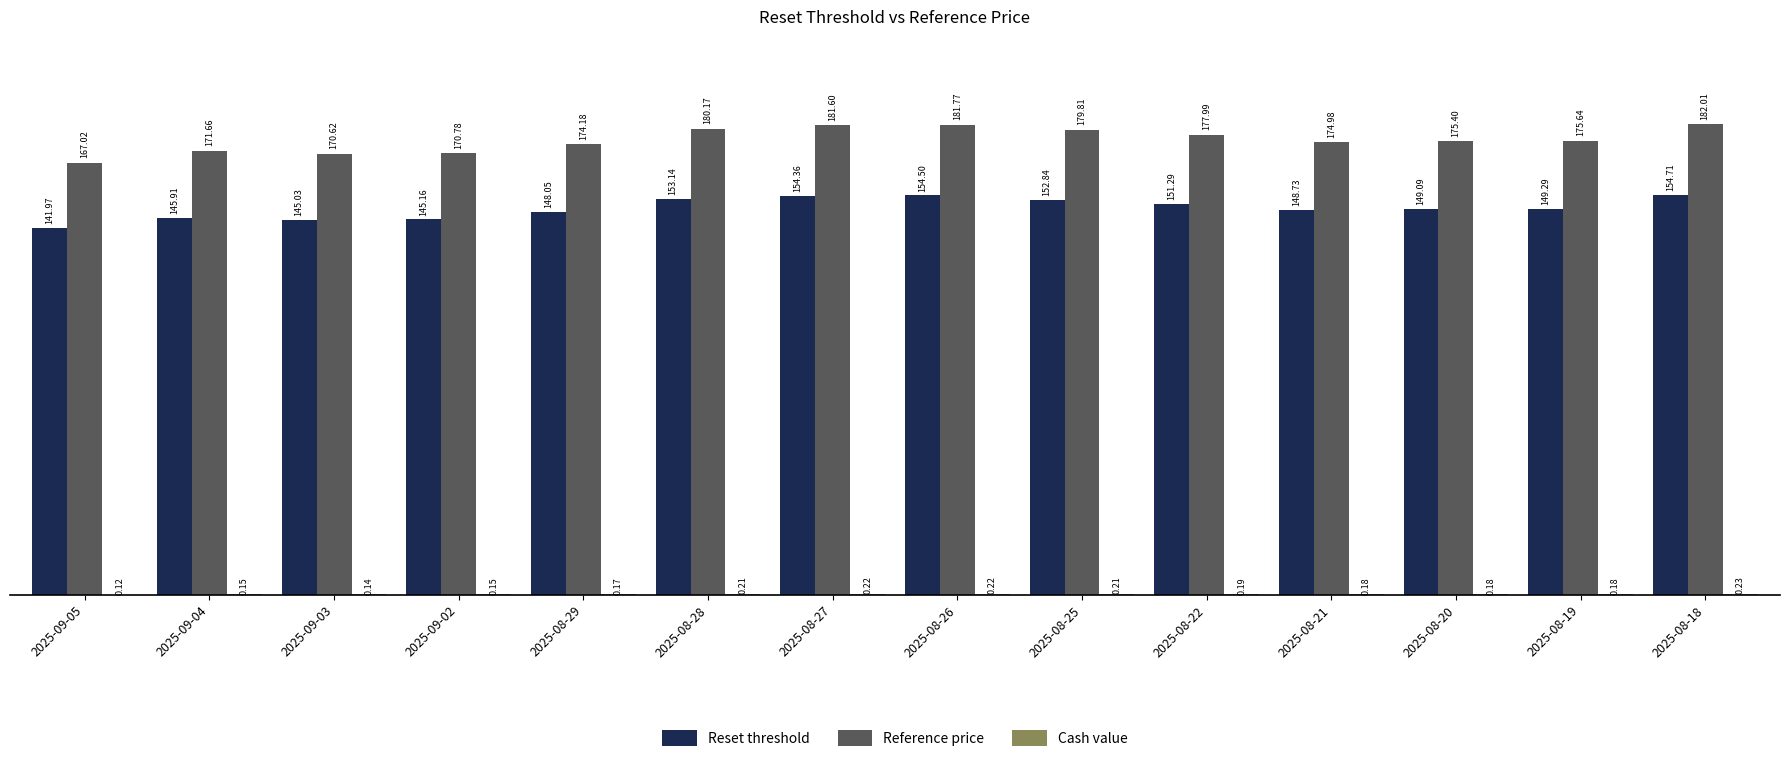

At which label does Reference price first exceed 175?

2025-08-28